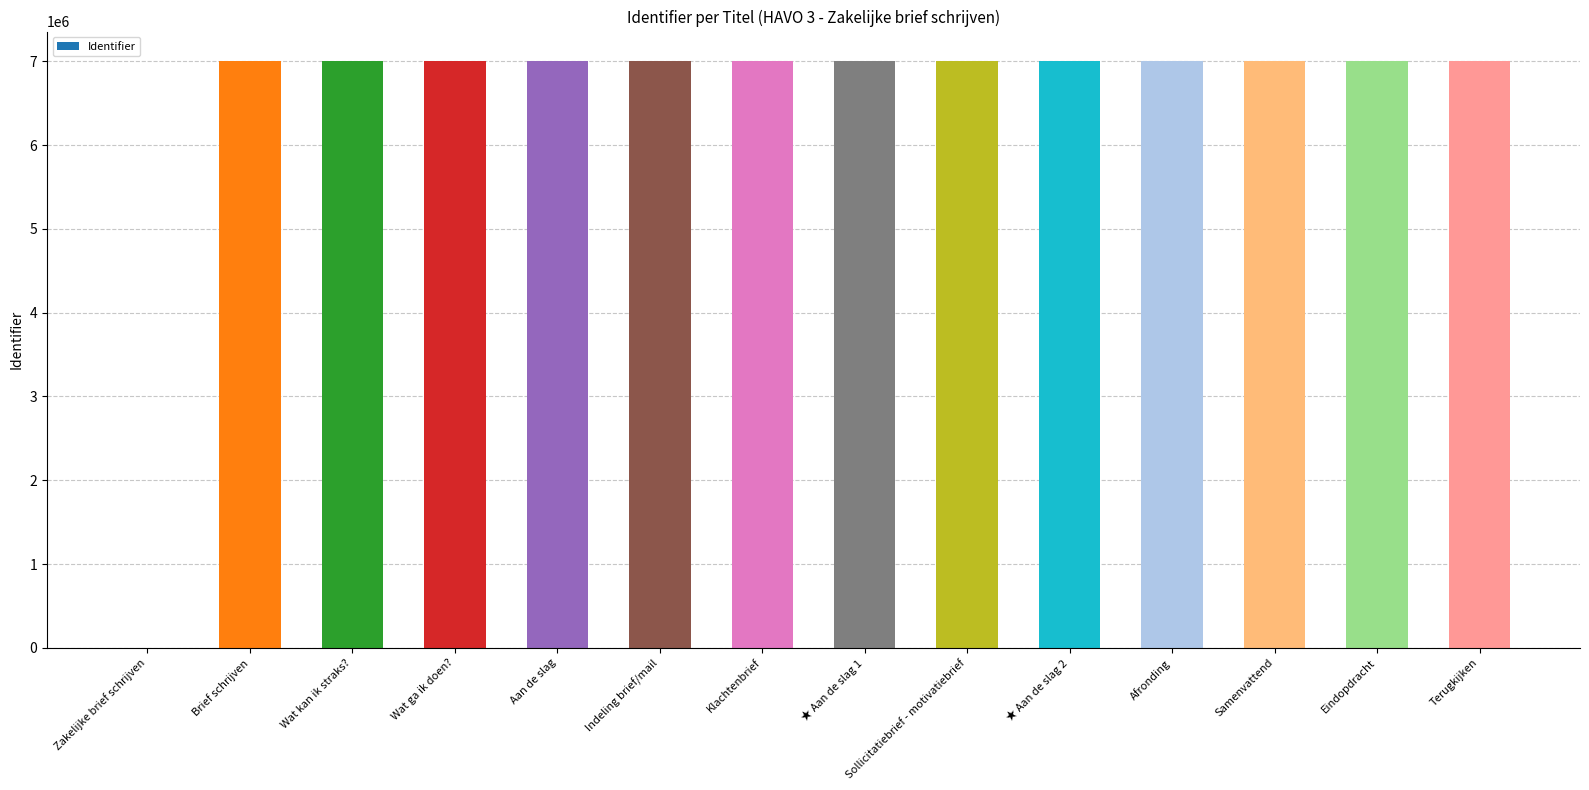

What is the greatest value displayed?

7005164